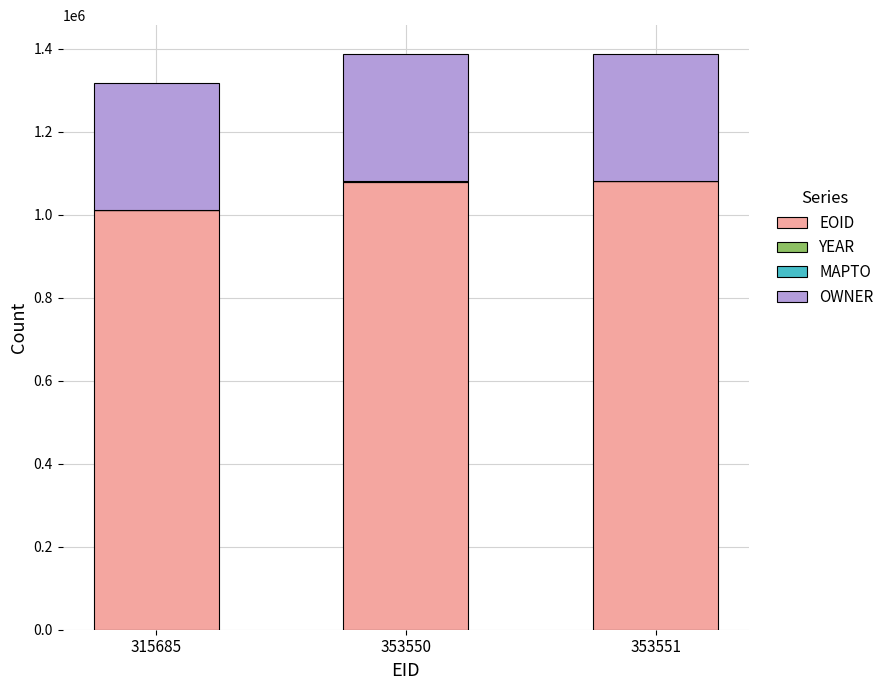

What is the total value across all series at 353551?

1387092